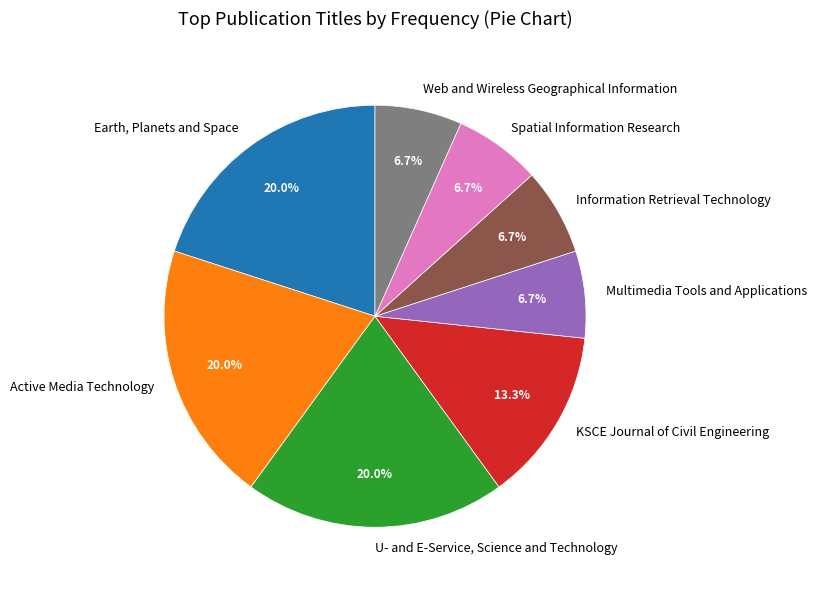

Is it true that U- and E-Service, Science and Technology is 20% of the pie?

True